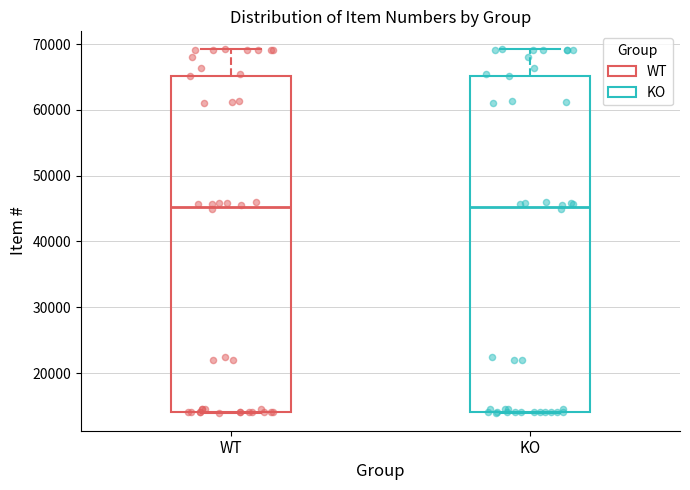

Reading left to right, read every box against the y-axis: the position of its median line, the range the box covers, and the ends of its whiskers. The values are not printed on the chart, so give them approximately, as read against the axis.

WT: median 45000, box 14000 to 65000, whiskers 14000 to 69000
KO: median 45000, box 14000 to 65000, whiskers 14000 to 69000